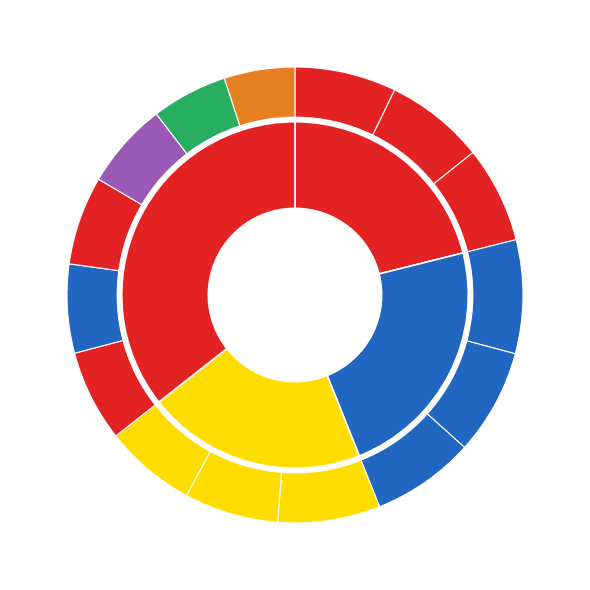

What percentage is NOT represented by ΜΗΛΙΟΥ?

93.7%